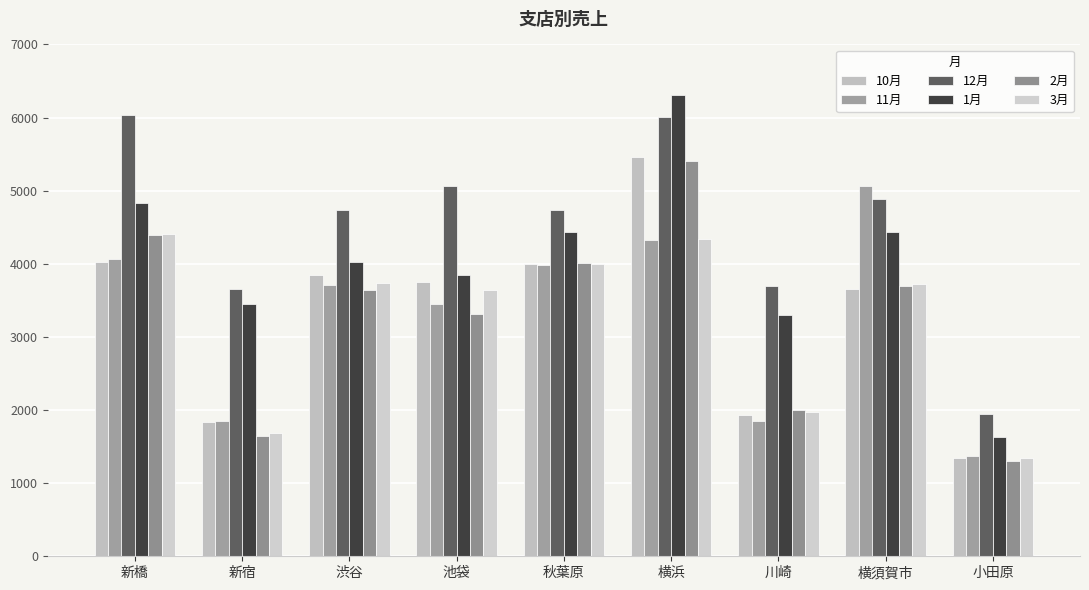

List the series in order of their peak value, lowest first.

3月, 11月, 2月, 10月, 12月, 1月